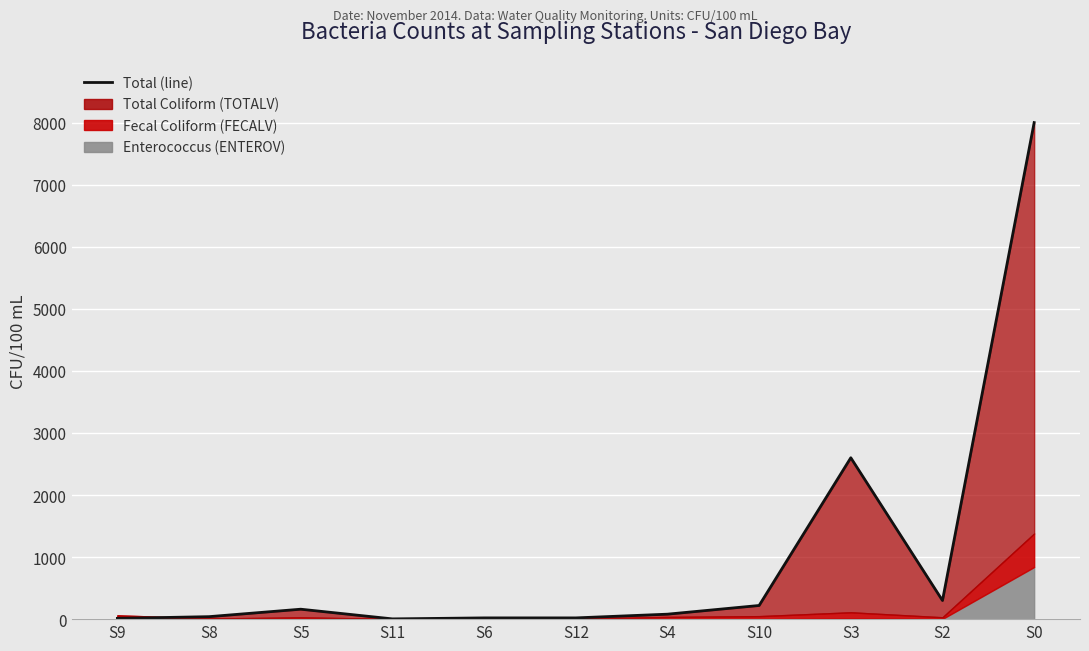

What is the maximum value shown in the chart?

8000